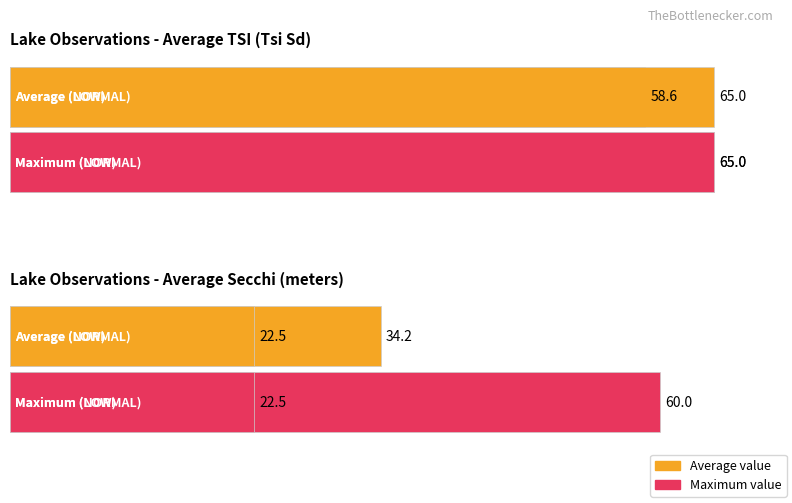

Rank the series by their average value, from lowest to highest.

Average utilization, Maximum utilization